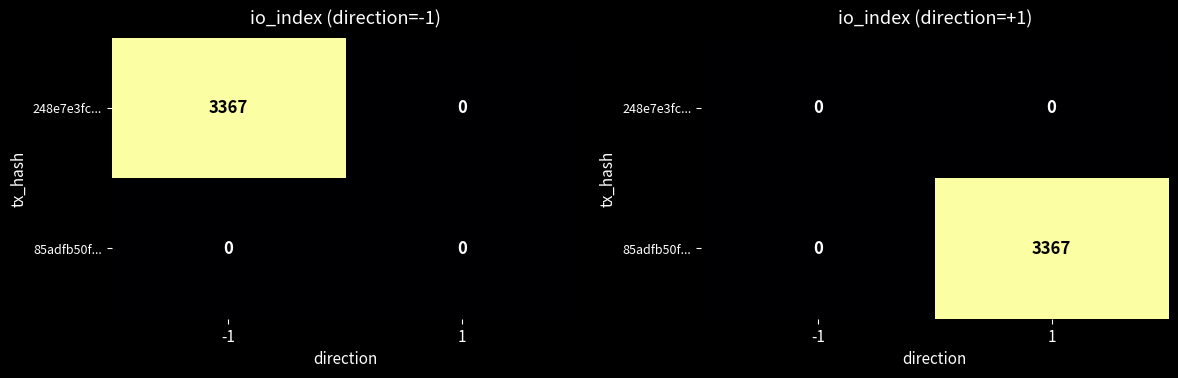

List the labels in order of 85adfb50f... value, smallest first.

-1, 1